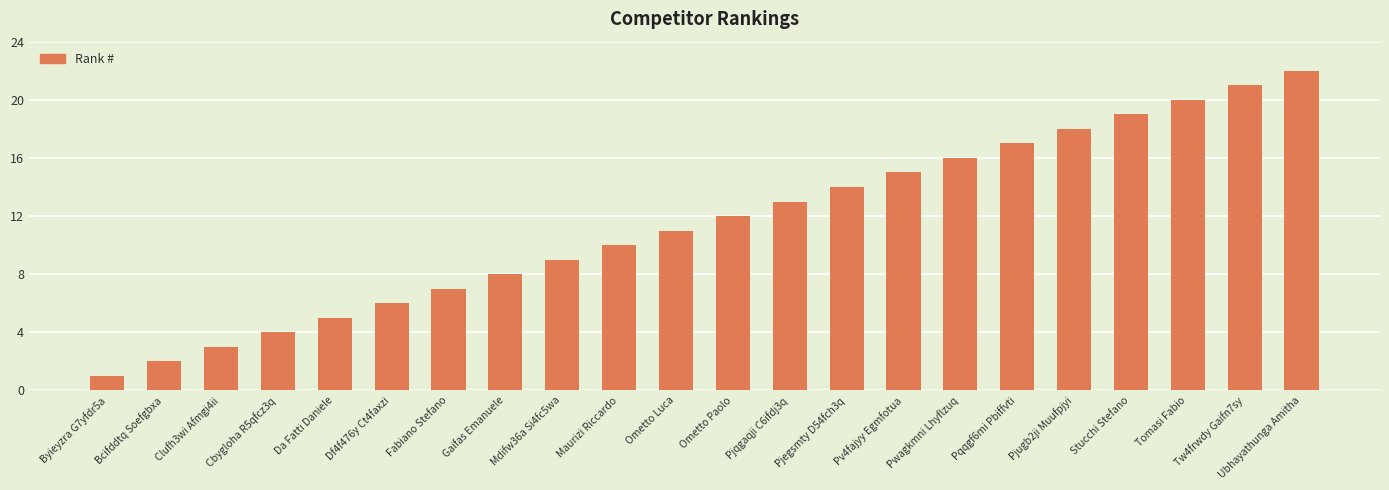

True or false: the data shows 9 at Mdifw36a Si4fc5wa.

True